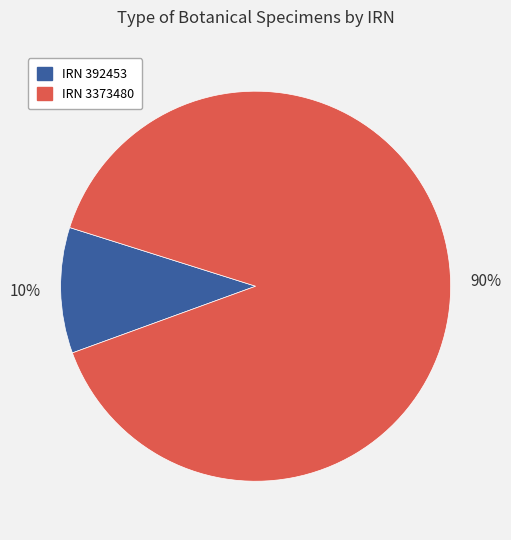

What is the smallest slice in the pie chart?

IRN 392453